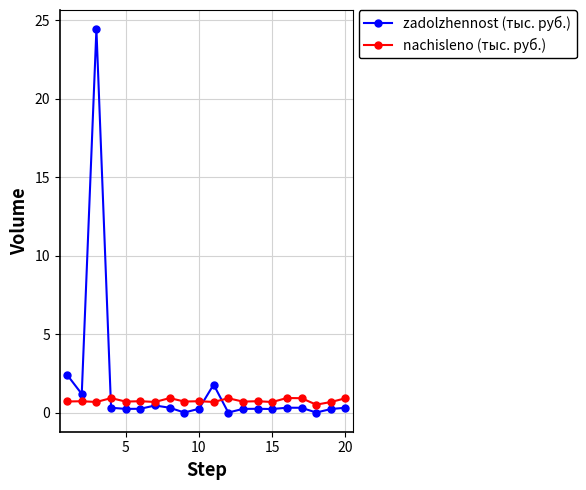

Which series has the widest spread of values?

zadolzhennost (тыс. руб.)